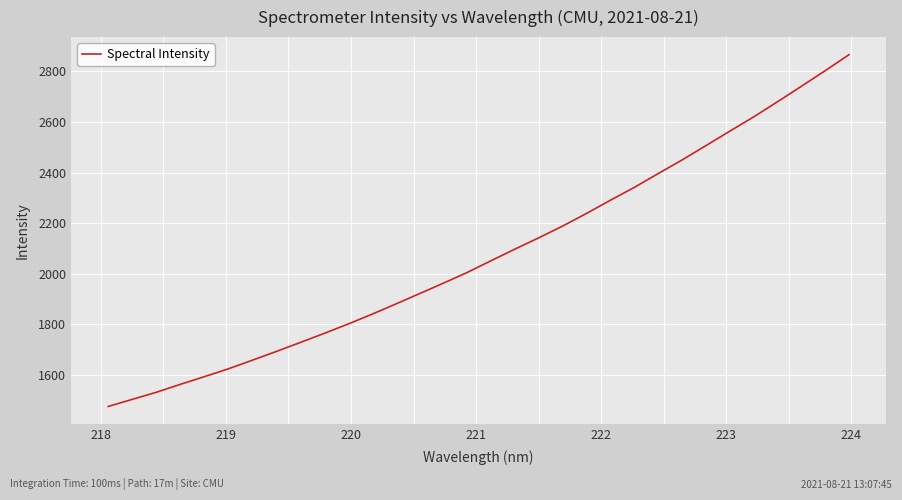

What is the maximum value shown in the chart?

2865.7